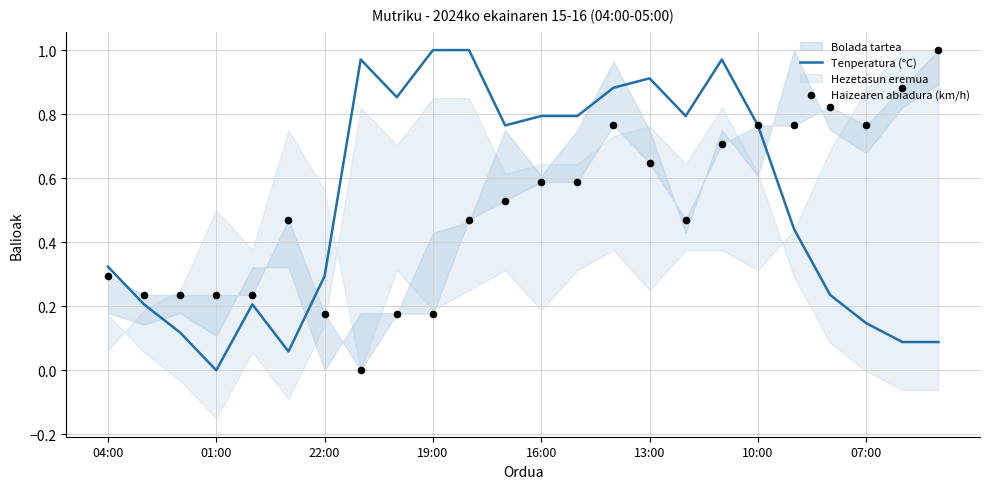

Which series reaches the minimum Y coordinate?

Tenperatura (°C)